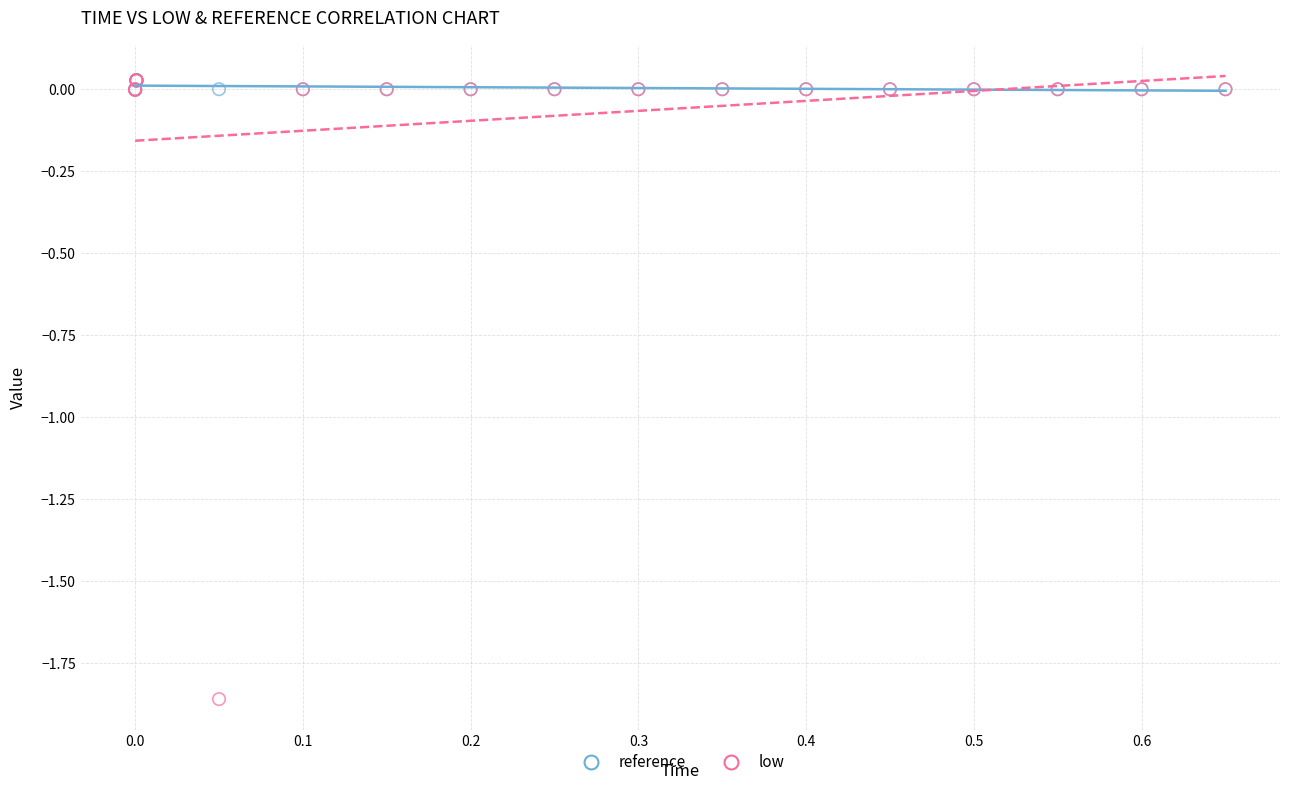

Which series has the largest Y range (max minus min)?

low